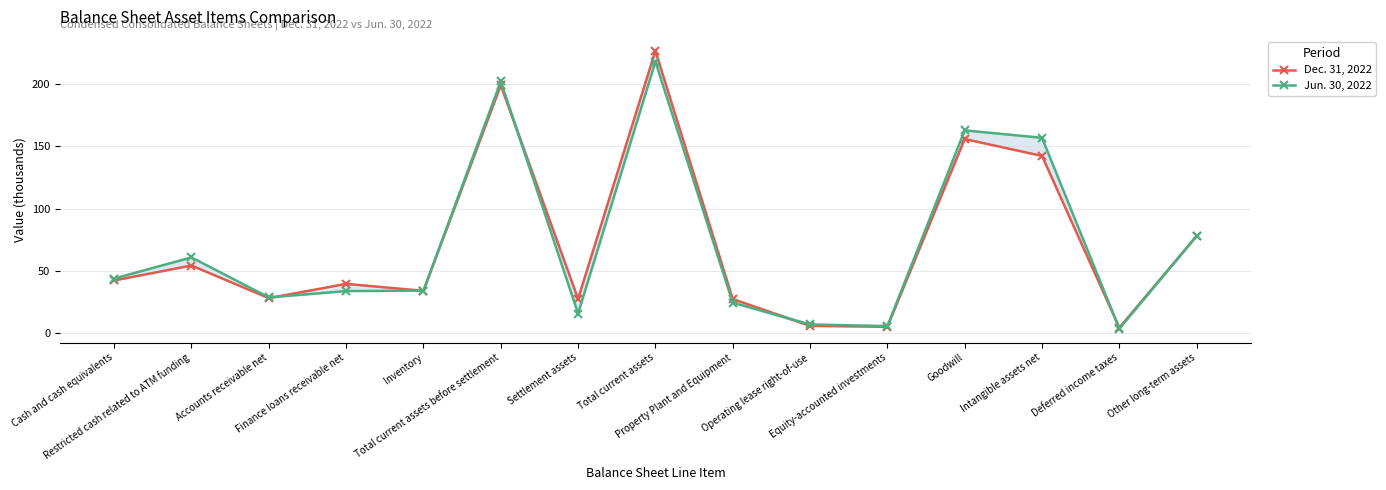

Does the chart display data point markers on the line(s)?

Yes